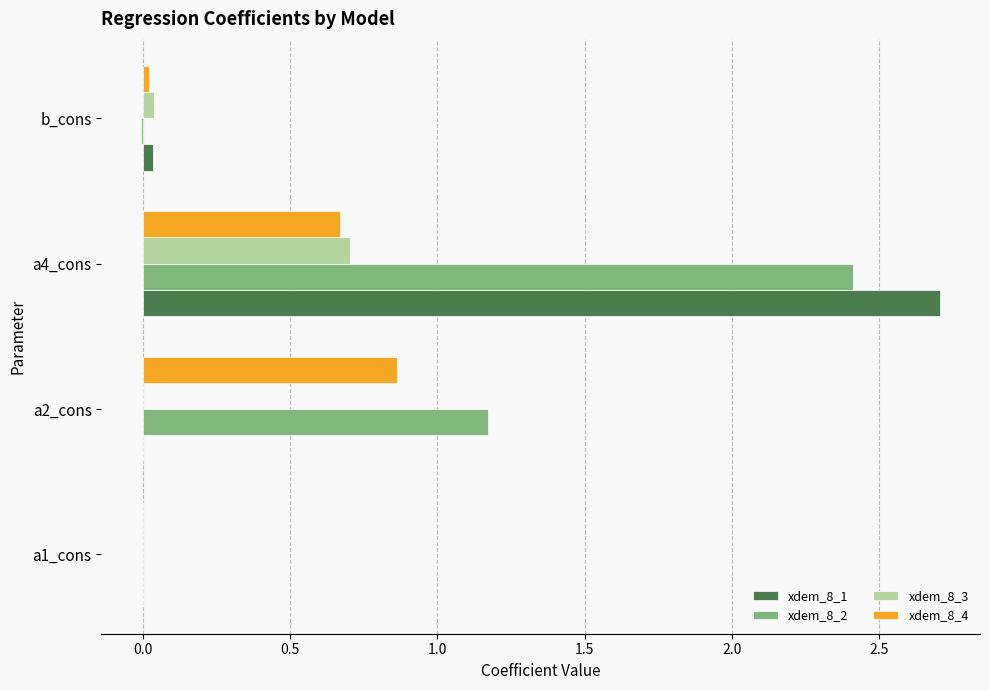

What are all the series names shown in the legend?

xdem_8_1, xdem_8_2, xdem_8_3, xdem_8_4